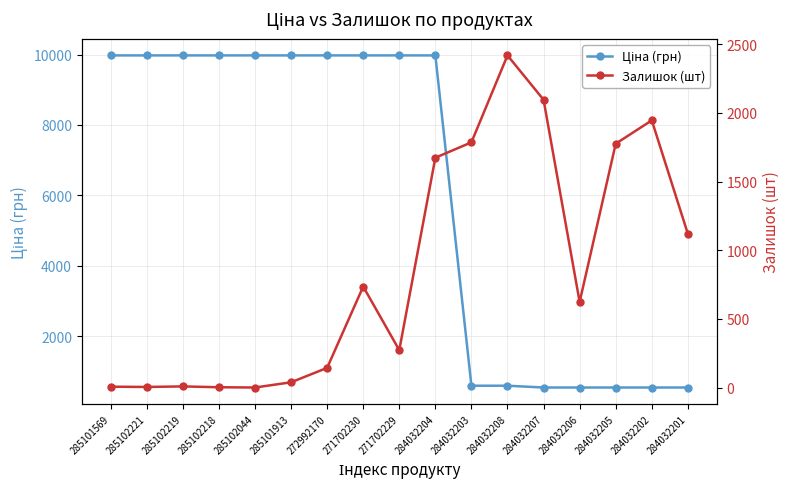

Where is the first local maximum for Залишок (шт)?

285102219